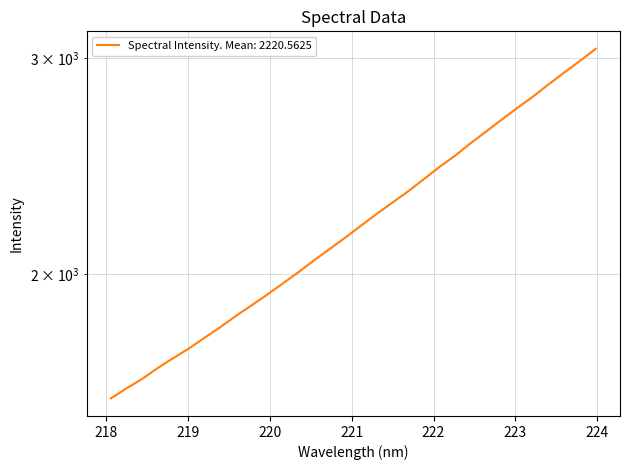

Where is the data nearest to the value 2318?

221.6902